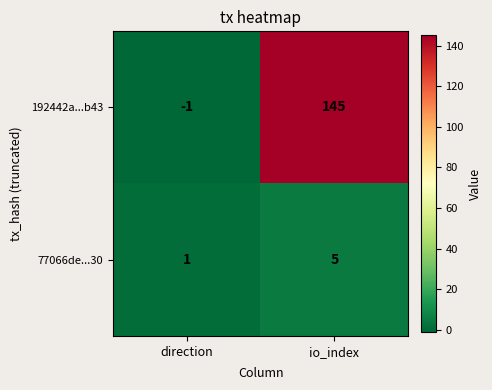

The value of 192442a...b43 at io_index is 253. True or false?

False